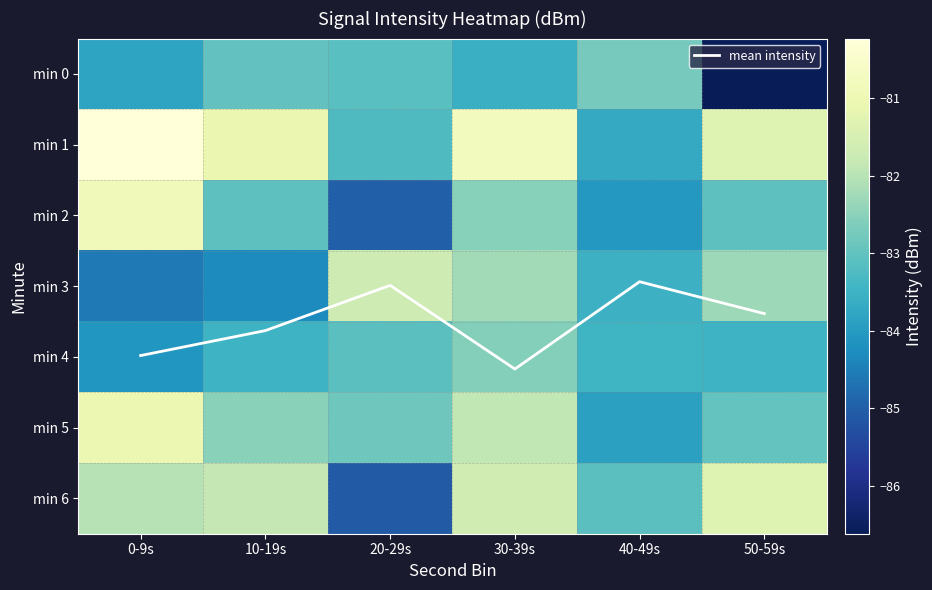

Between 20-29s and 50-59s, which series saw the biggest shift?

min 6